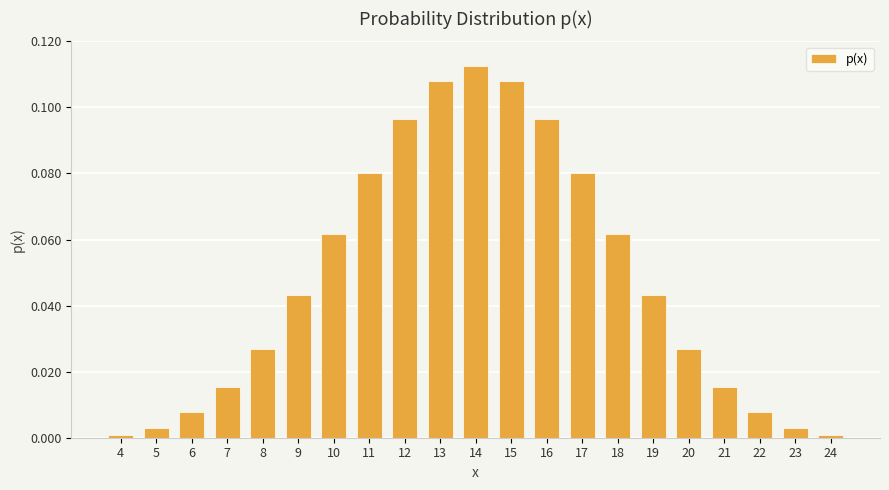

True or false: the data shows 0.0 at 5.

True